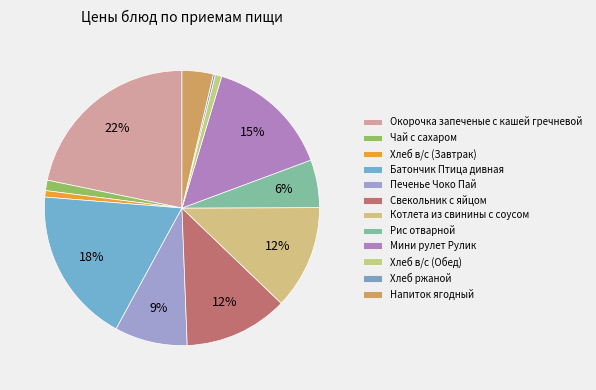

What is the smallest slice in the pie chart?

Хлеб ржаной